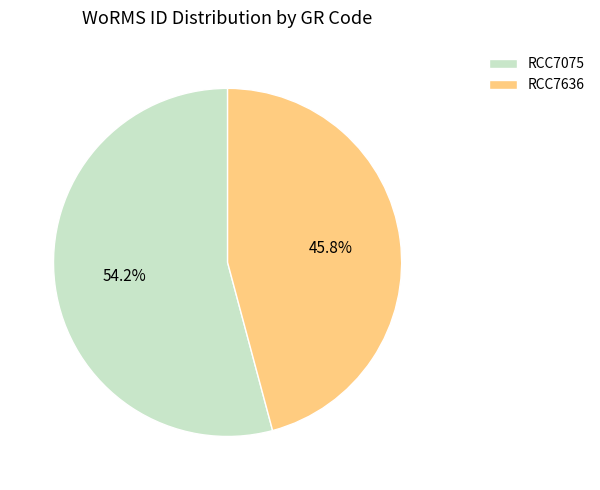

Does any single category account for the majority?

Yes